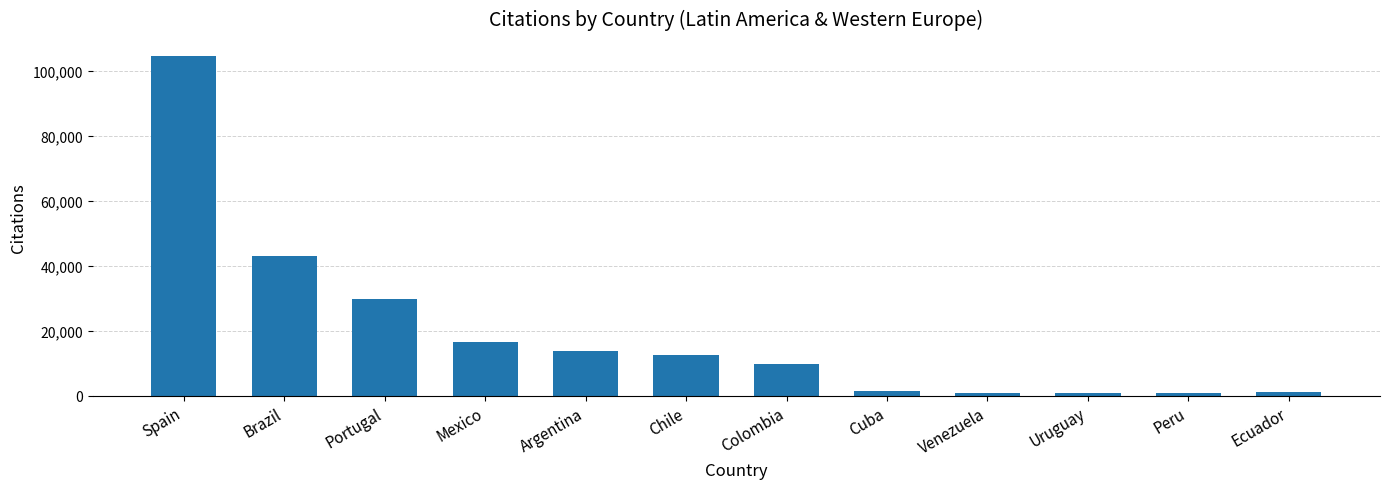

How many distinct data groups are displayed?

1